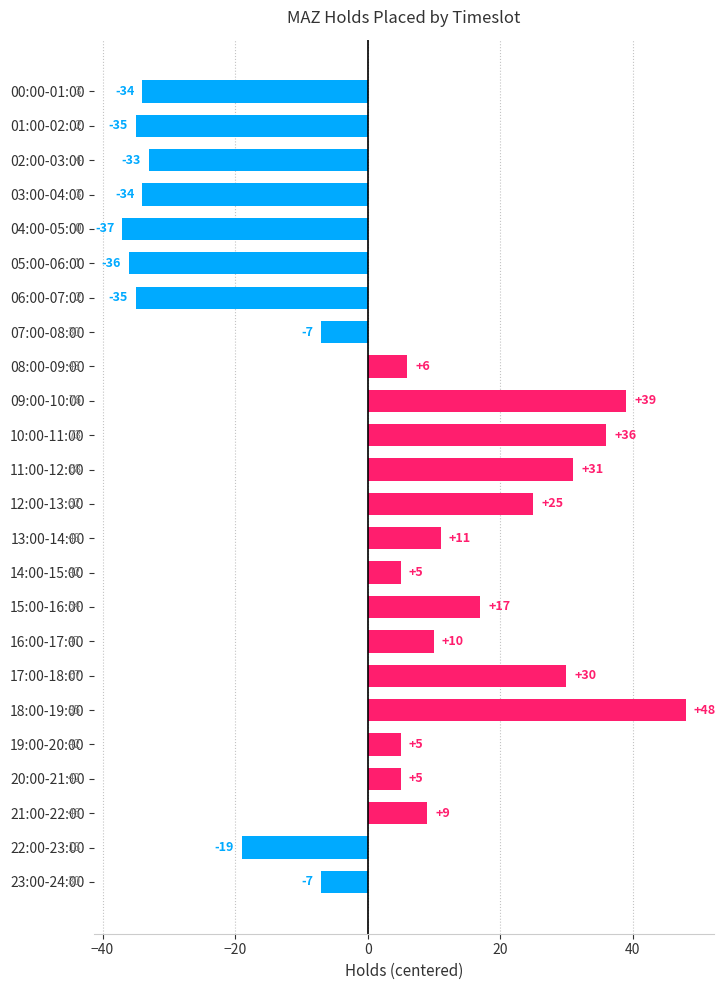

Read the value at 03:00-04:00.

-34